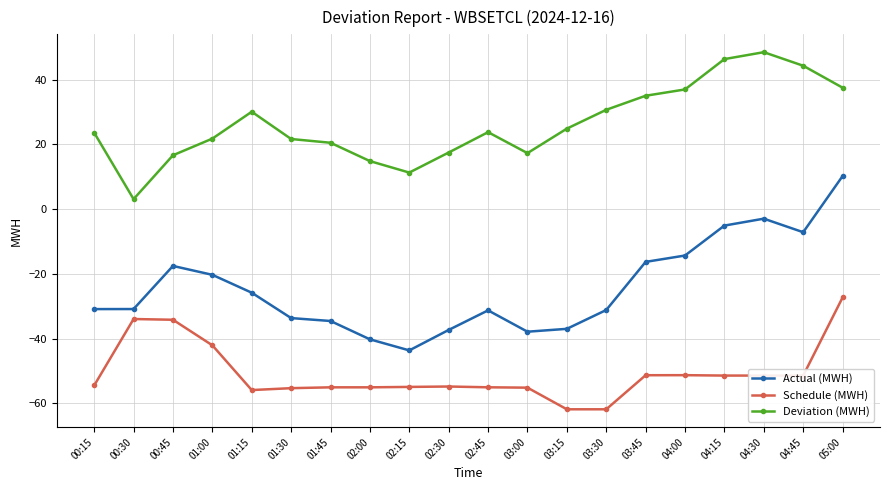

What is the smallest value displayed?

-61.8